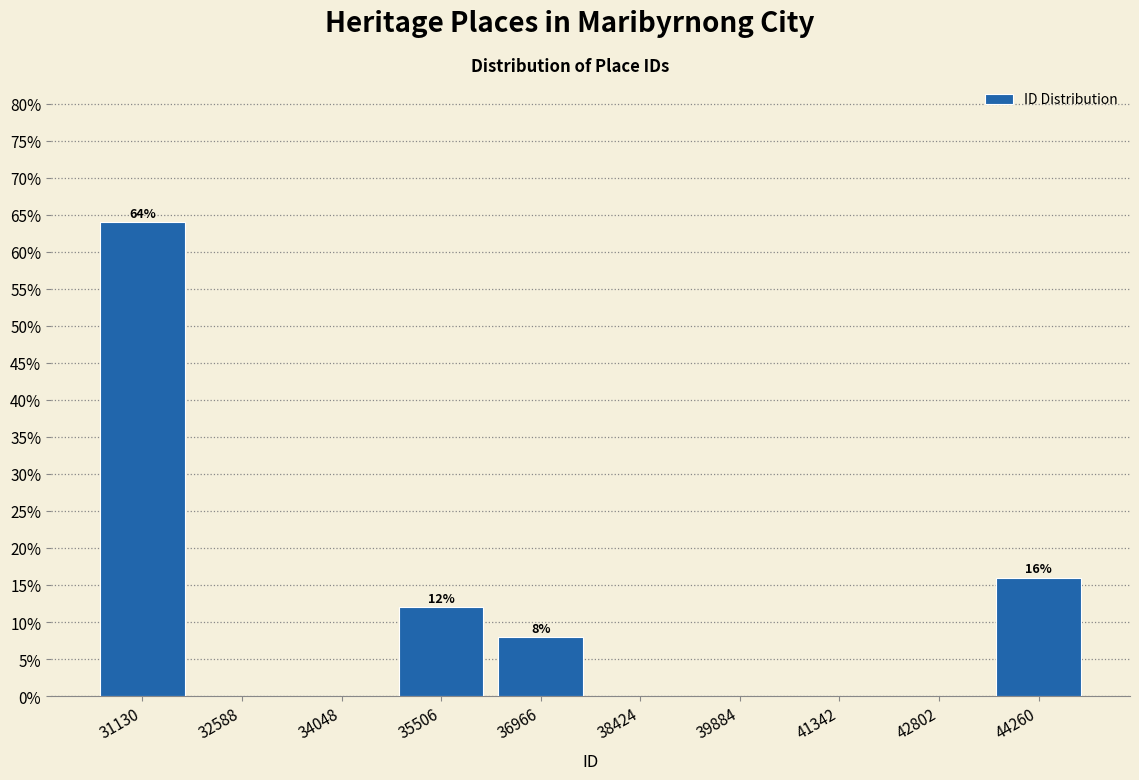

Over which range of the x-axis is the bar tallest?

30400 to 31800